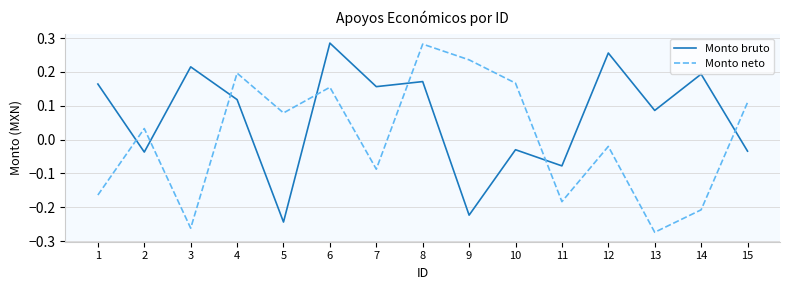

Where is Monto neto nearest to the value 0?

12